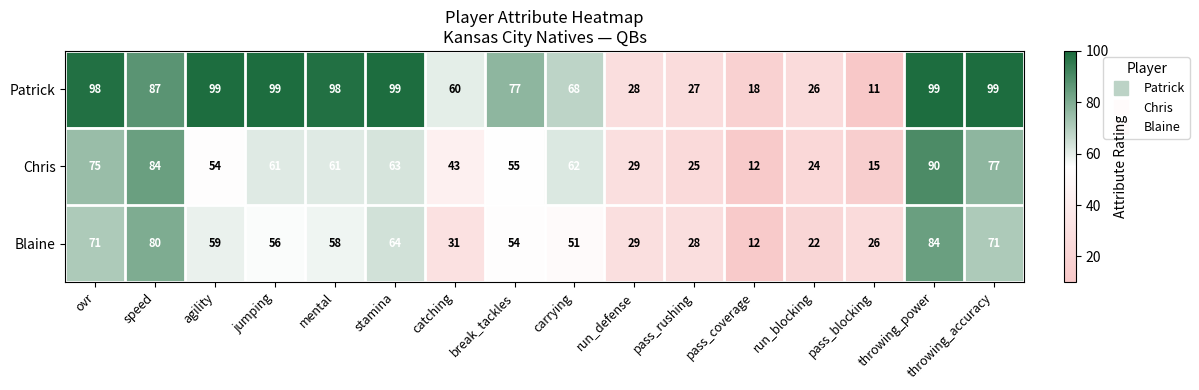

The value of Blaine at catching is 55. True or false?

False